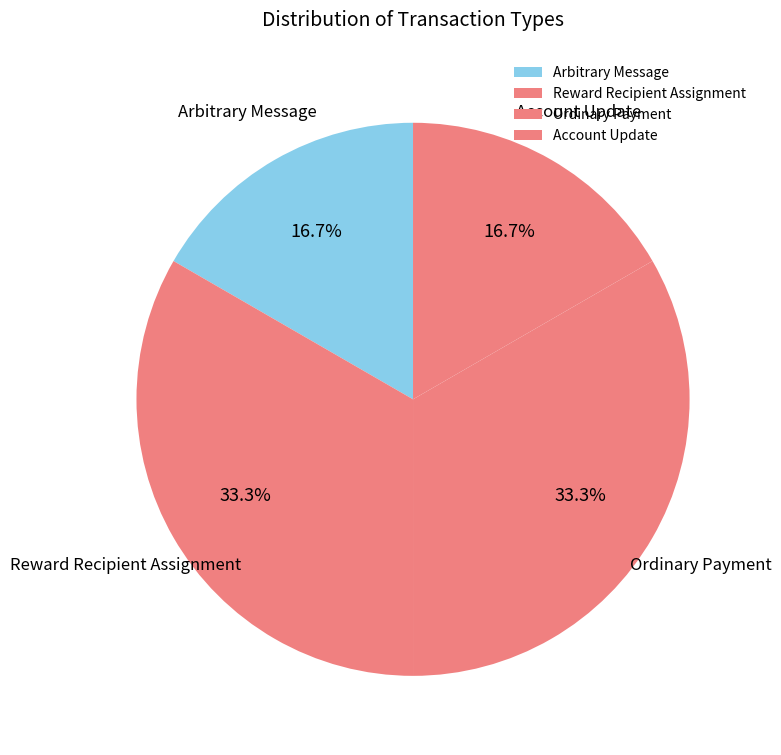

What is the ratio of the value at Ordinary Payment to the value at Reward Recipient Assignment?

1.0